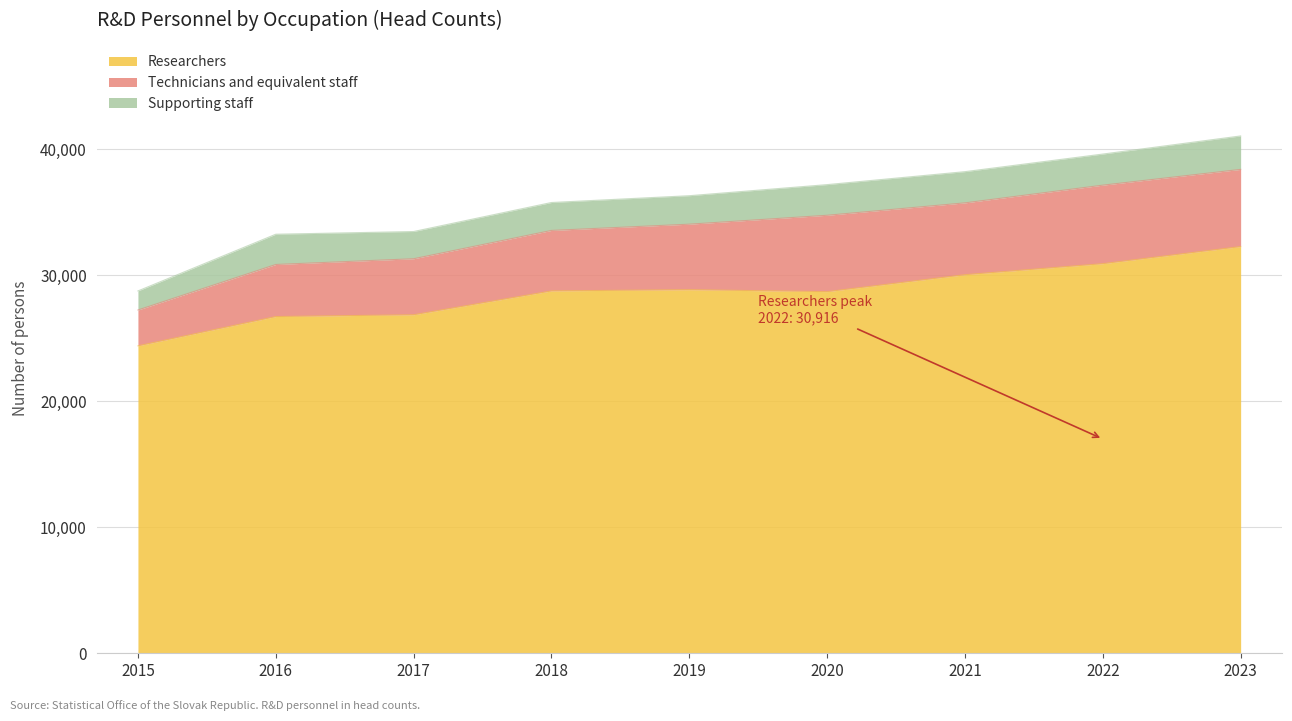

True or false: Technicians and equivalent staff has more than 0 points higher than both neighbors.

True